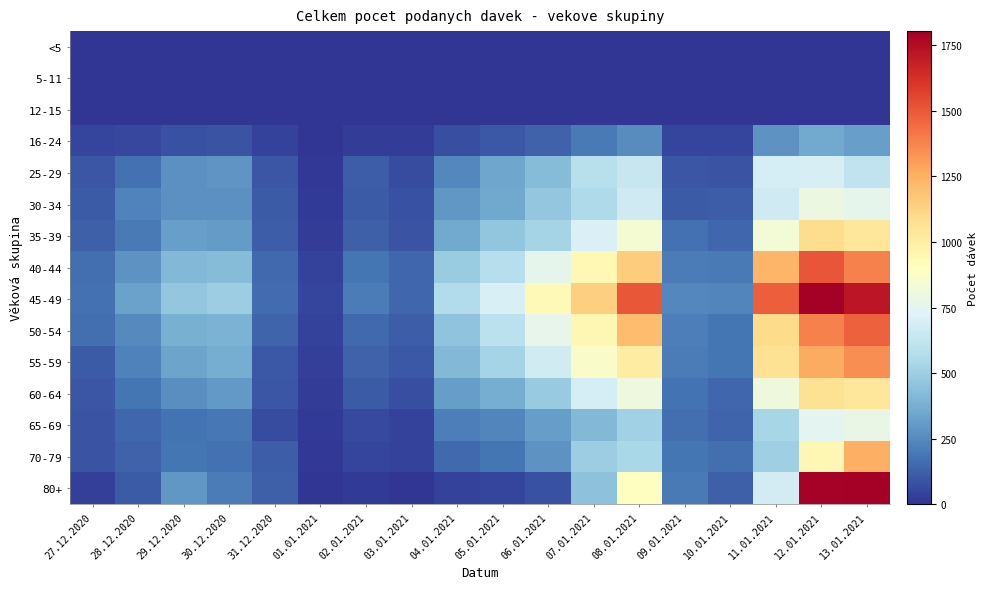

List the series in order of their peak value, lowest first.

<5, 5-11, 12-15, 16-24, 25-29, 65-69, 30-34, 60-64, 35-39, 70-79, 55-59, 50-54, 40-44, 80+, 45-49